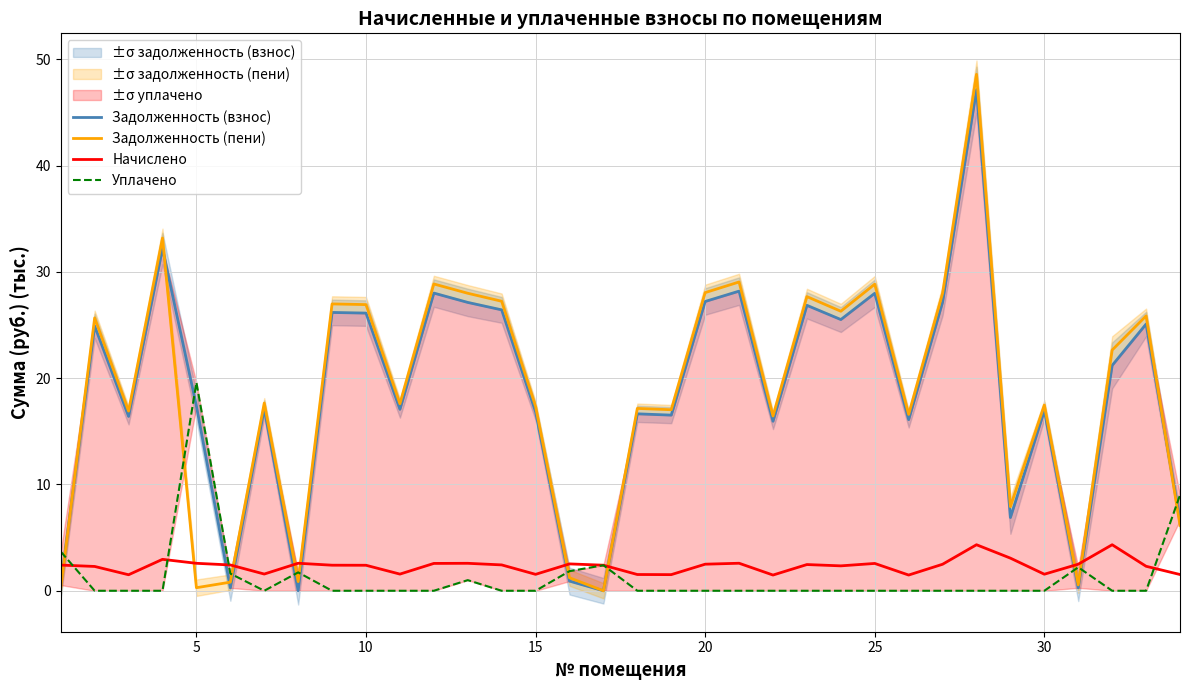

Is it true that Начислено equals 2.4 at 10?

True